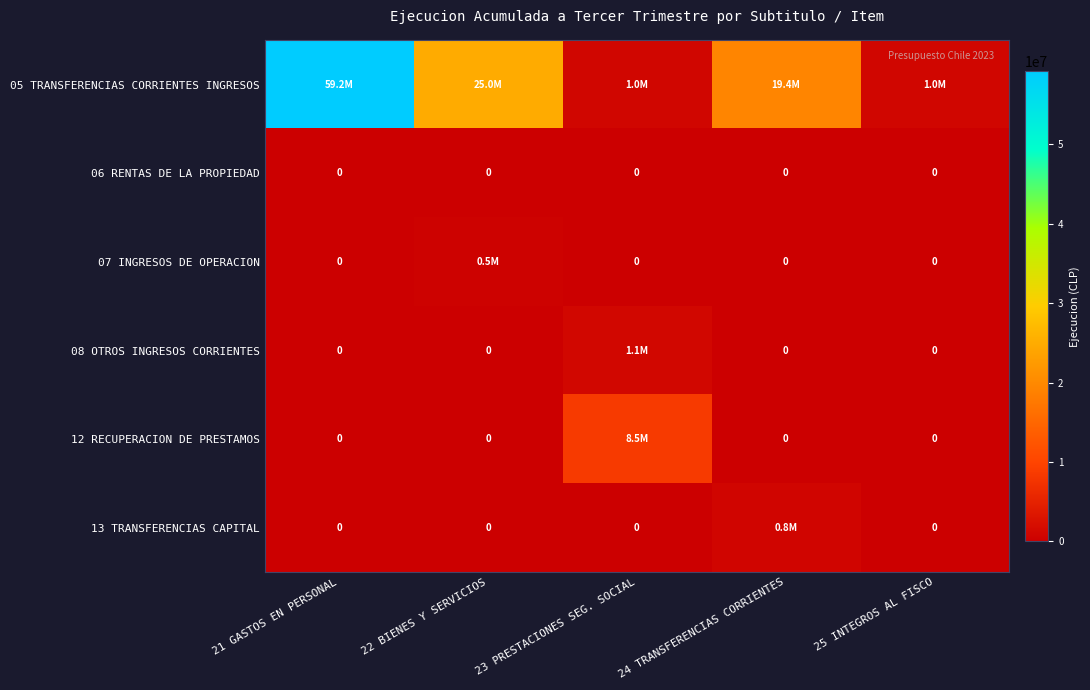

Which has a higher value, 24 TRANSFERENCIAS CORRIENTES or 25 INTEGROS AL FISCO?

24 TRANSFERENCIAS CORRIENTES